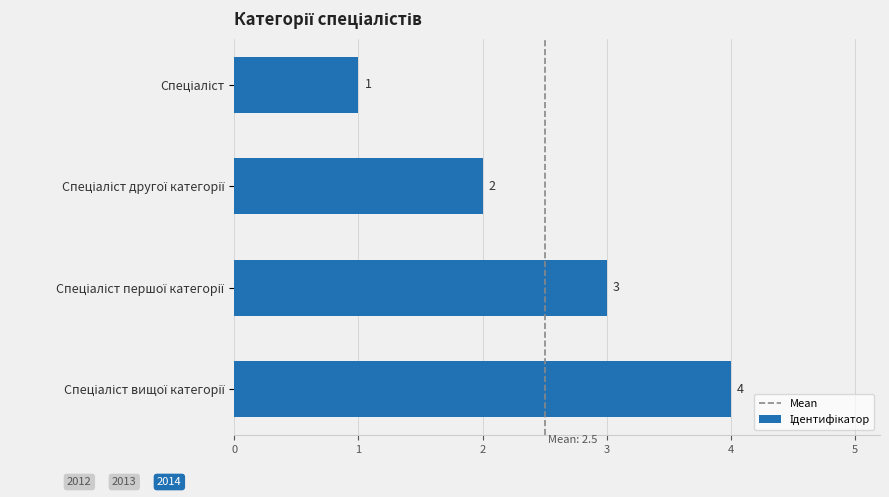

What is the sum of all values?

10